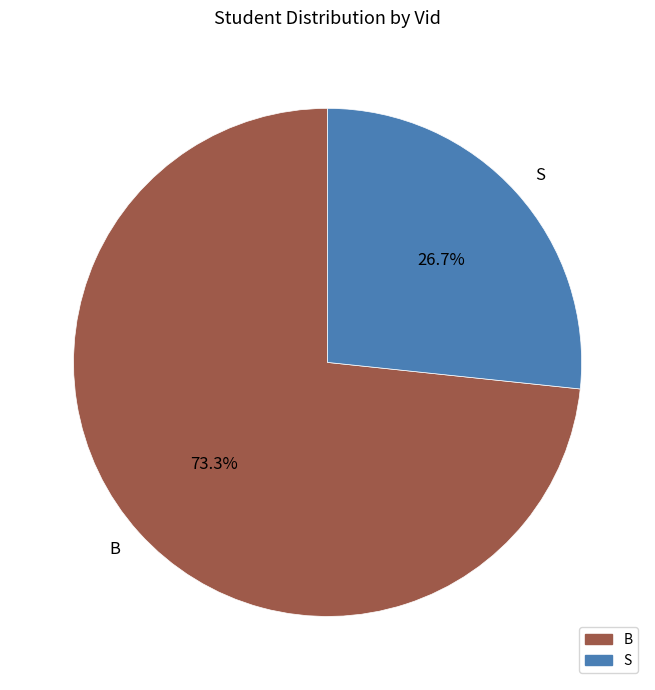

Between S and B, which is larger?

B